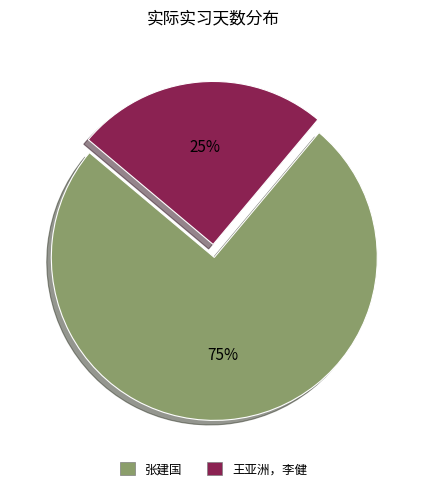

To the nearest percent, what is the combined percentage of 张建国 and 王亚洲，李健?

100%